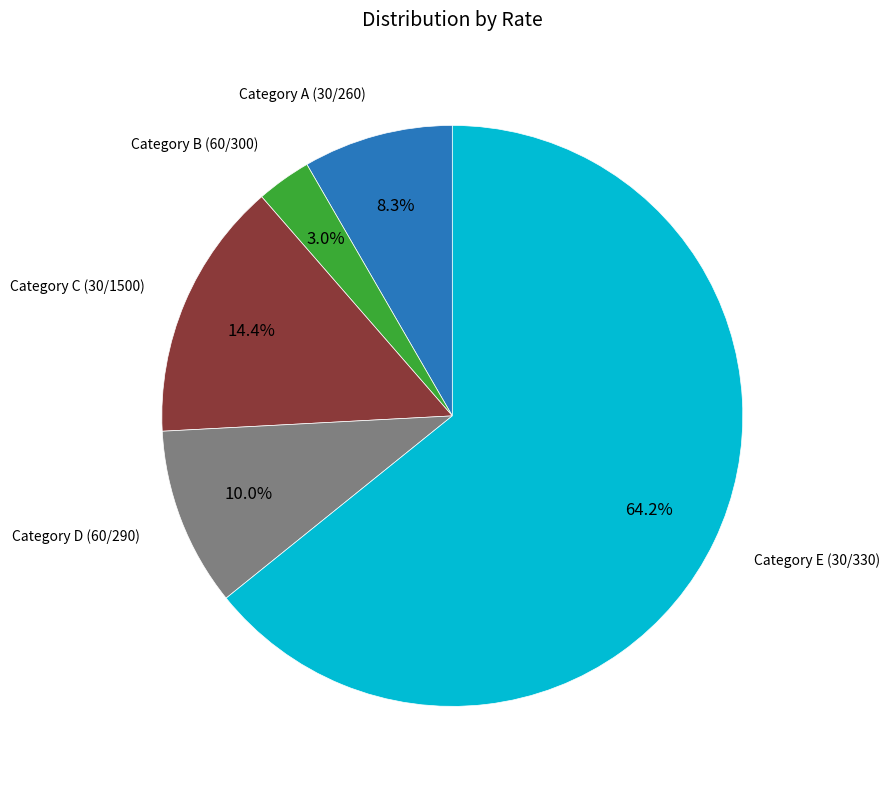

How many slices are in this pie chart?

5